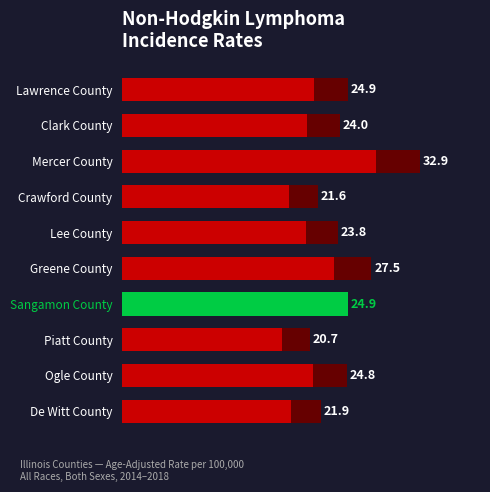

What is the minimum value shown in the chart?

20.7